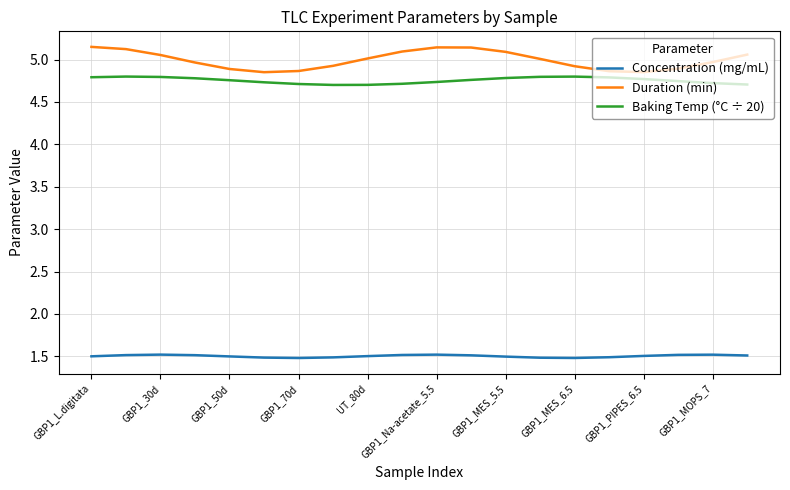

True or false: Concentration (mg/mL) and Duration (min) intersect in this chart.

False